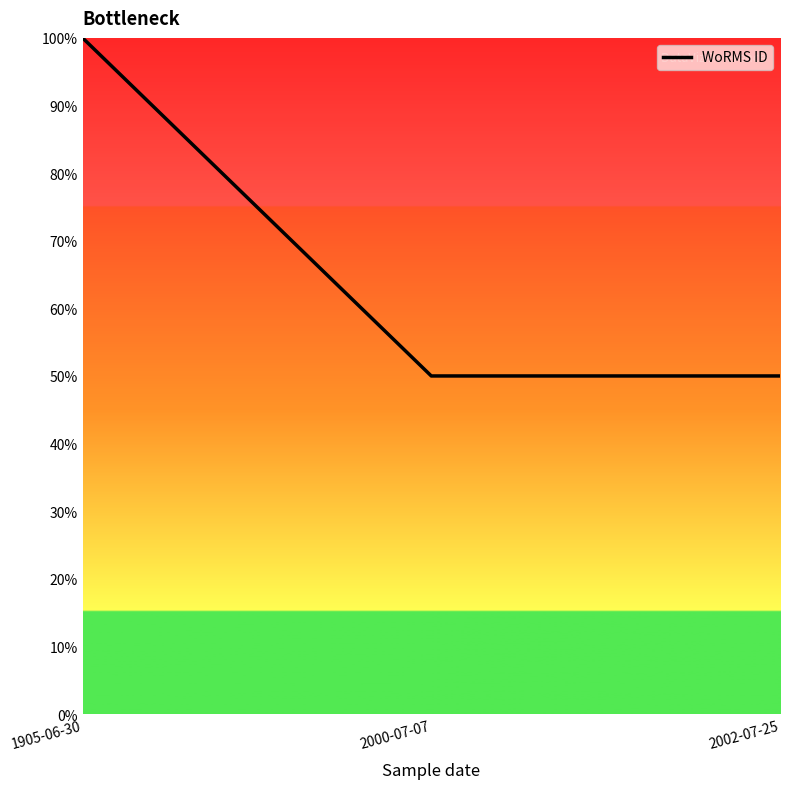

The value at 2000-07-07 is 21. True or false?

False